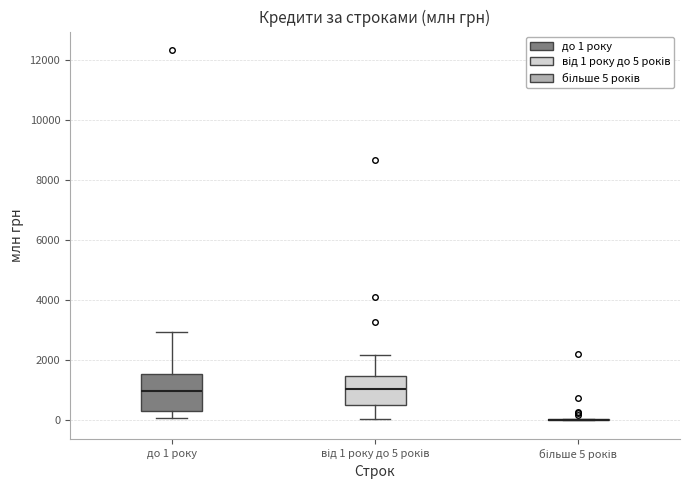

Reading left to right, transcribe this box plot: for each box, give where its median line is, the range the box spans, and where its two whiskers end, as read against the y-axis. The values are not printed on the chart, so give them approximately, as read against the axis.

до 1 року: median 1000, box 400 to 1600, whiskers 0 to 3000
від 1 року до 5 років: median 1000, box 600 to 1400, whiskers 0 to 2200
більше 5 років: box collapsed to a line at 0, whiskers 0 to 0